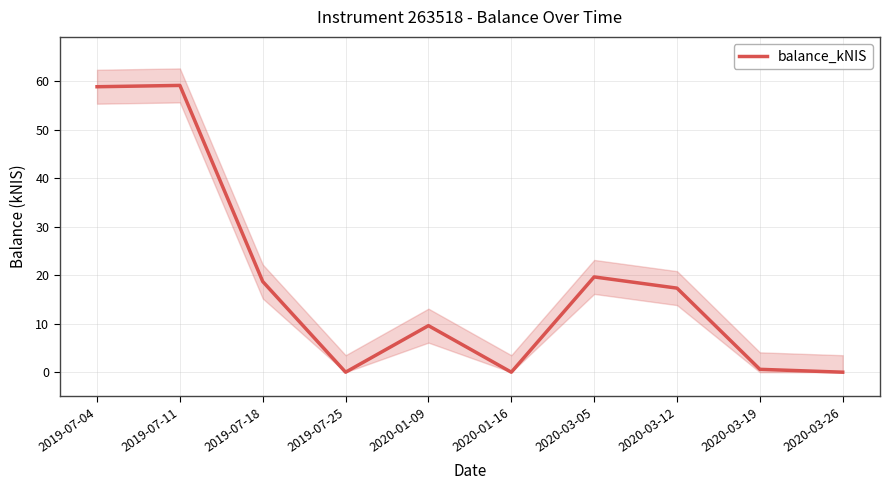

What position from the right is 2020-03-19?

2